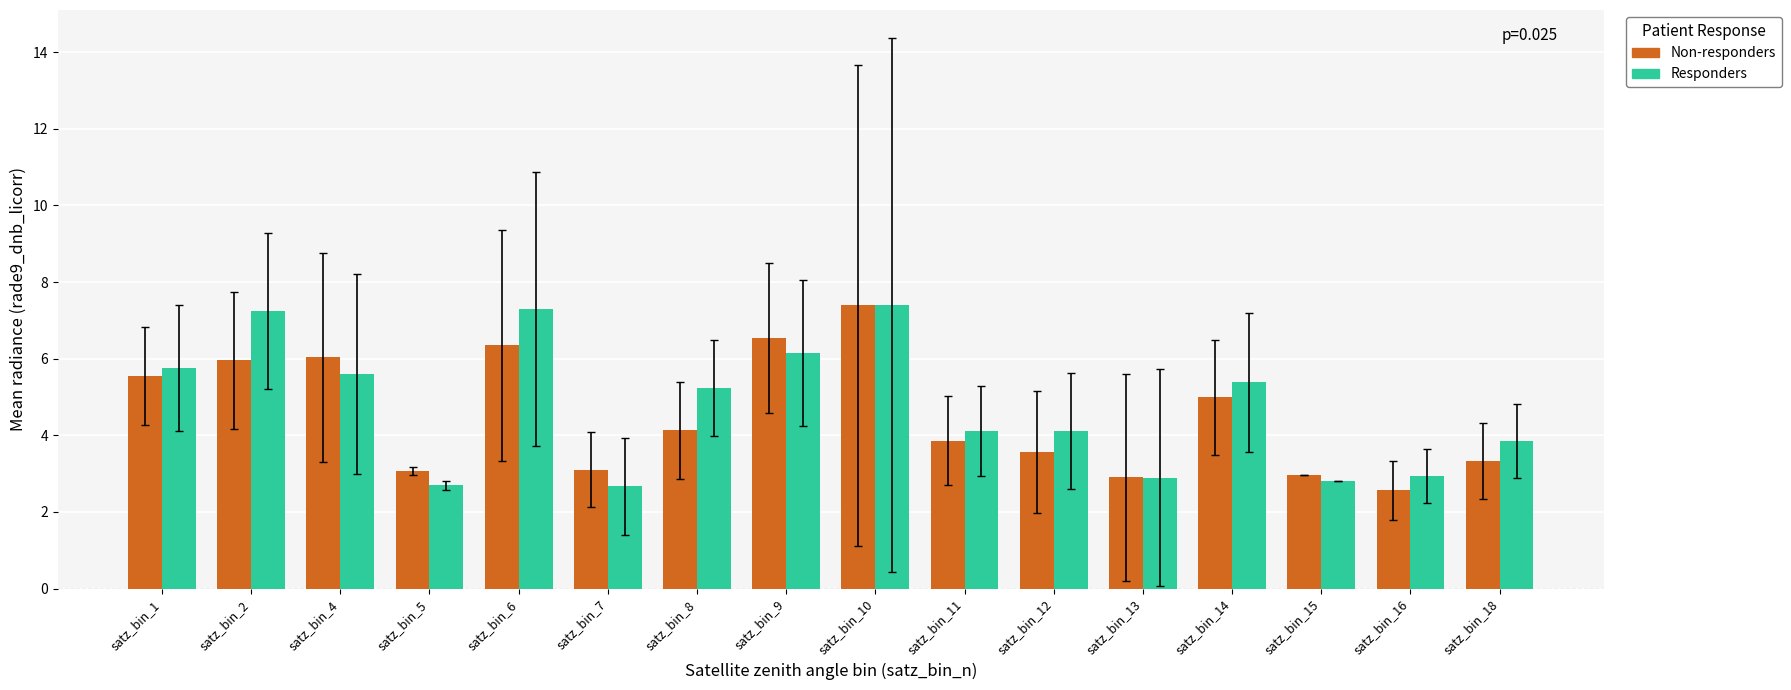

What is the value of the Non-responders bar at the 13th from the left?

5.0